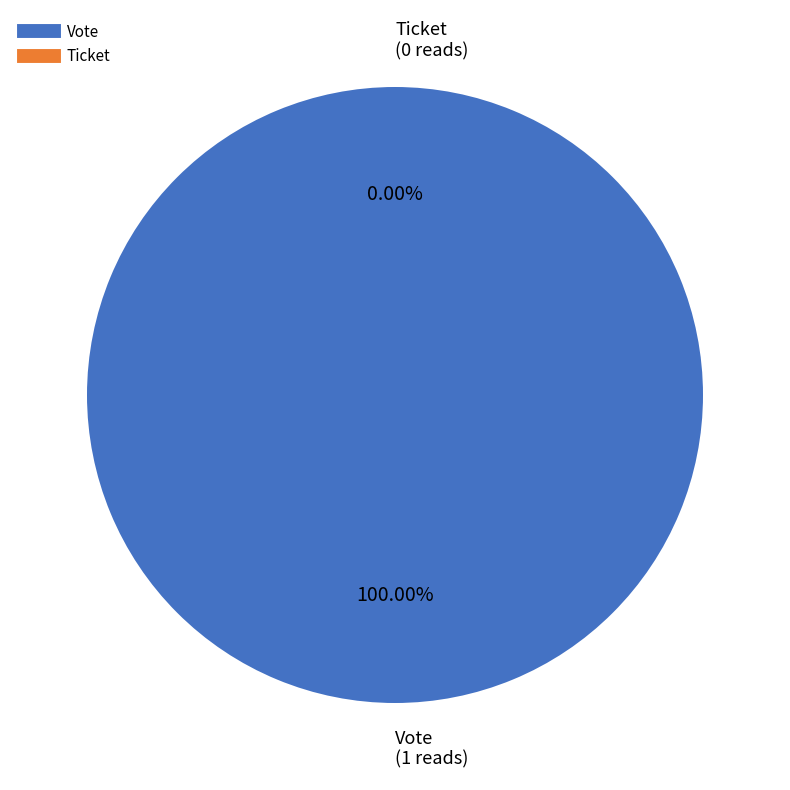

To the nearest percent, what is the average slice percentage?

50%